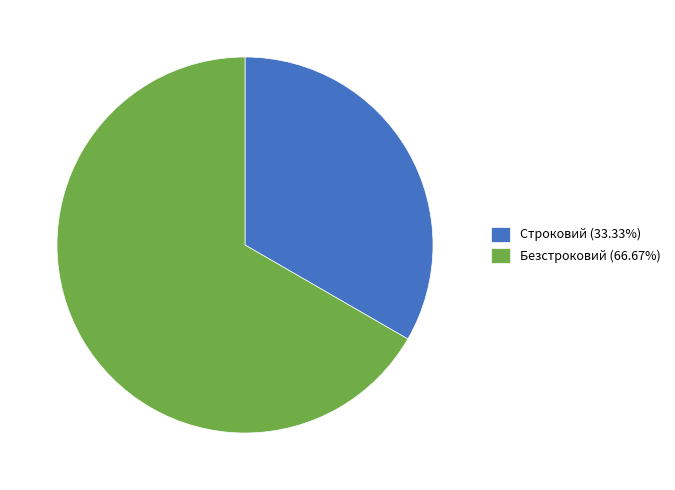

Does Строковий (33.33%) account for over 50% of the chart?

No